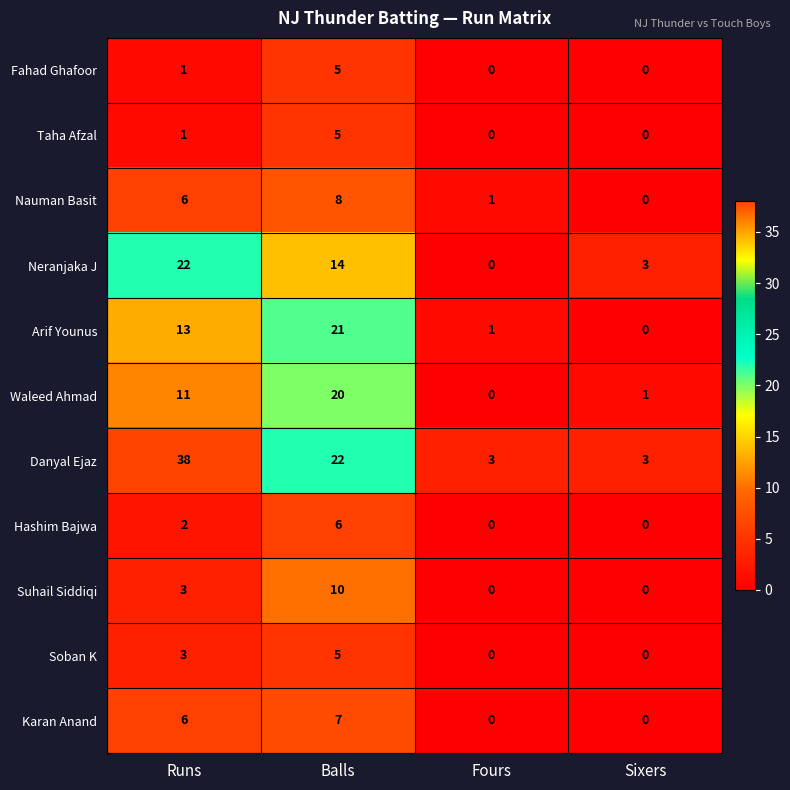

What is the difference between the Danyal Ejaz values at Balls and Fours?

19